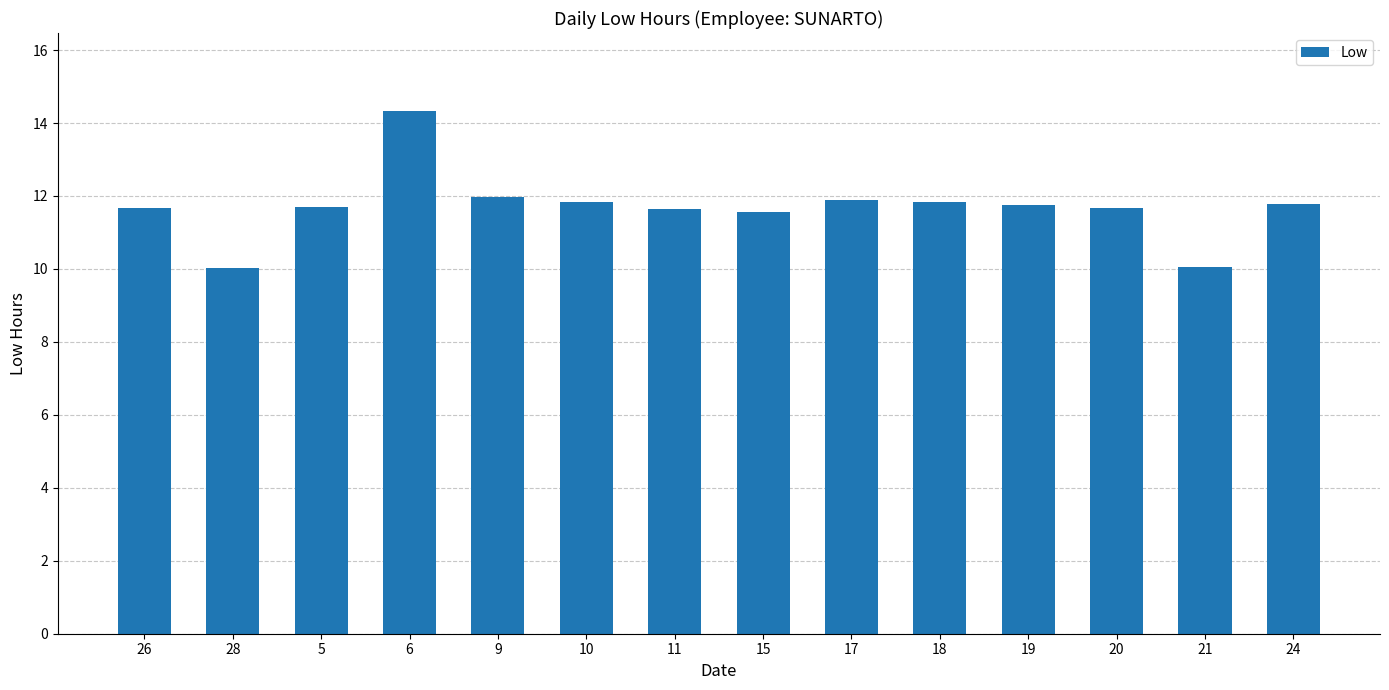

What is the change in value from 28 to 10?

+1.8